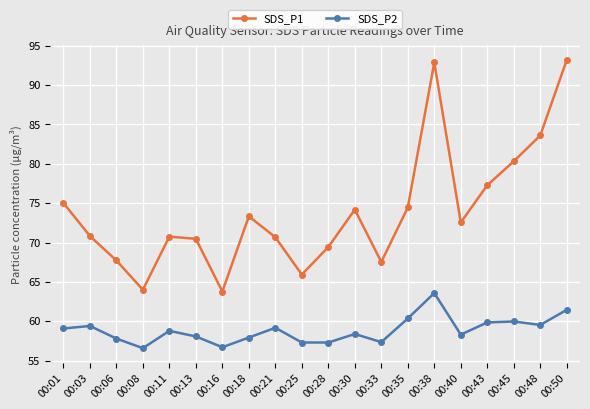

Between 00:38 and 00:40, which series saw the biggest shift?

SDS_P1